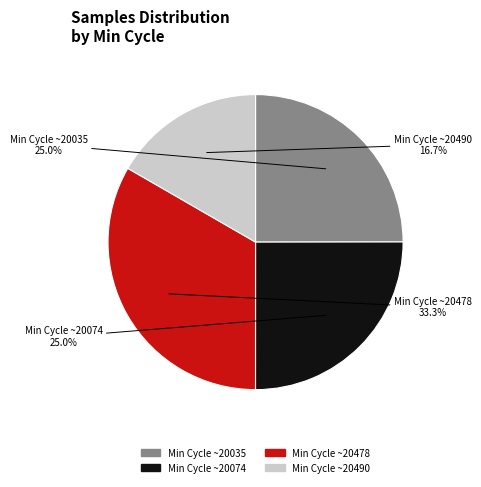

Does any single category account for the majority?

No